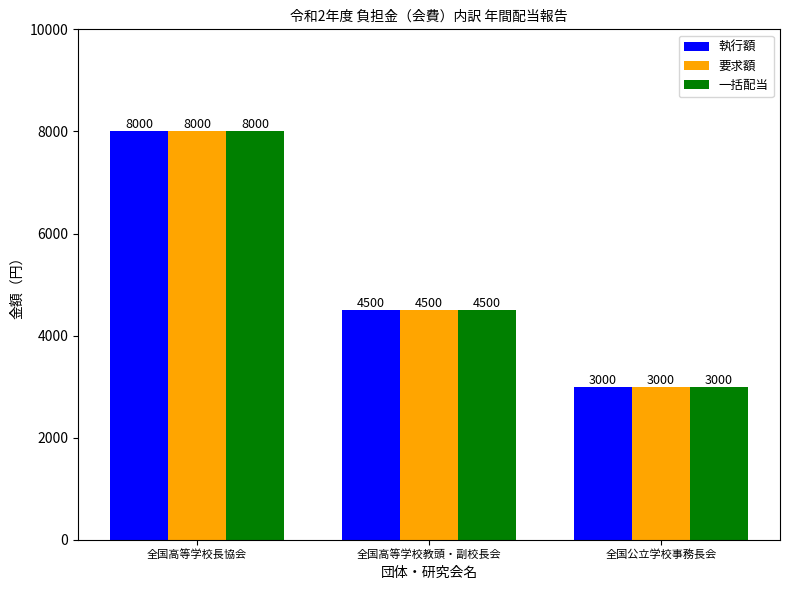

Count the 執行額 values in the range 3000 to 8000.

3